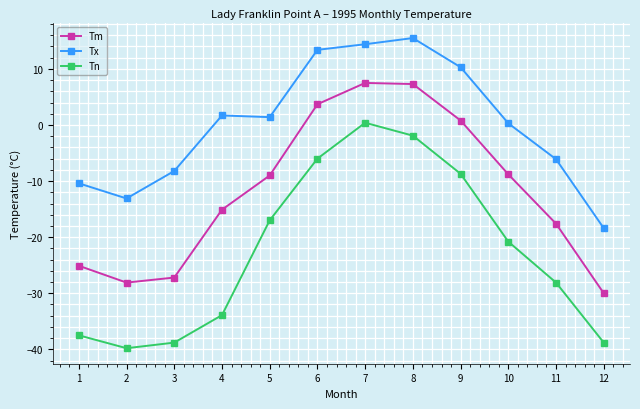

The value of Tn at 1 is -37.5. True or false?

True